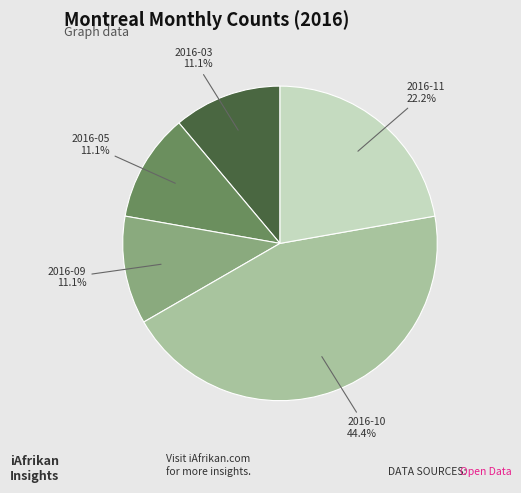

Is there any slice that represents more than half of the pie?

No